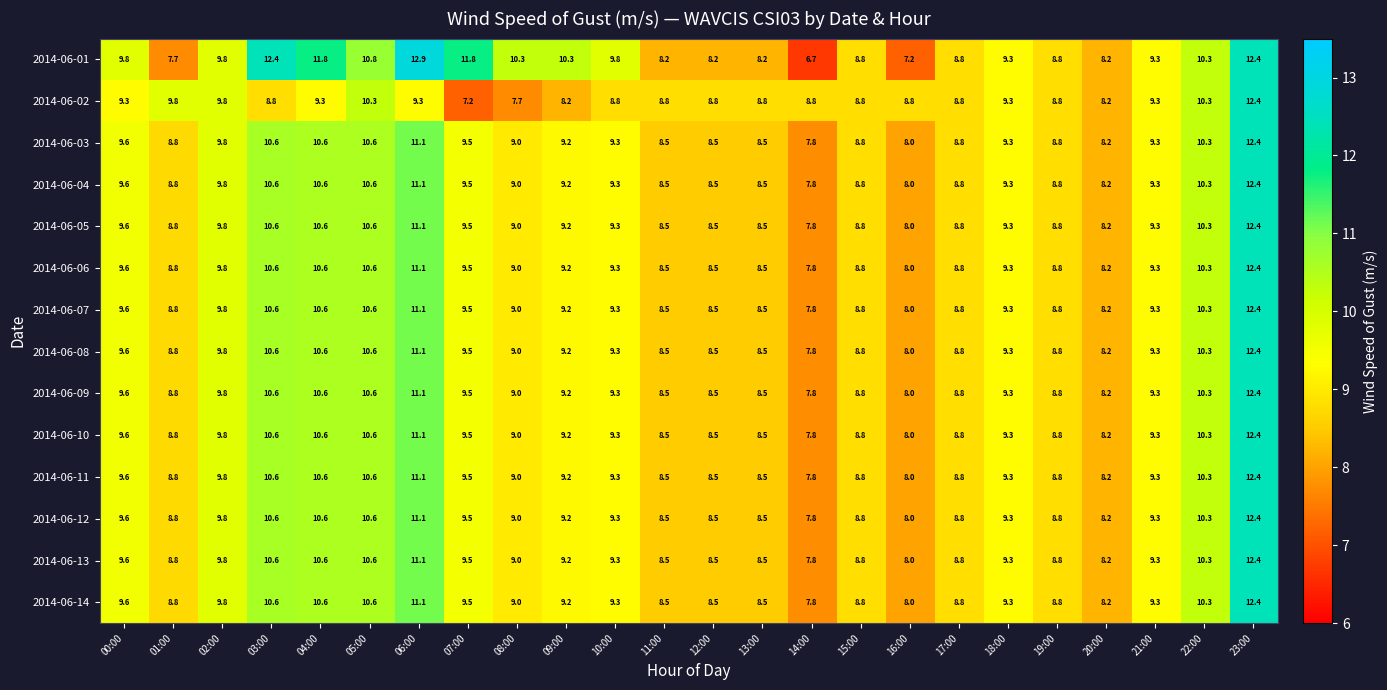

The 2014-06-01 series shows 8.2 at 12:00. True or false?

True